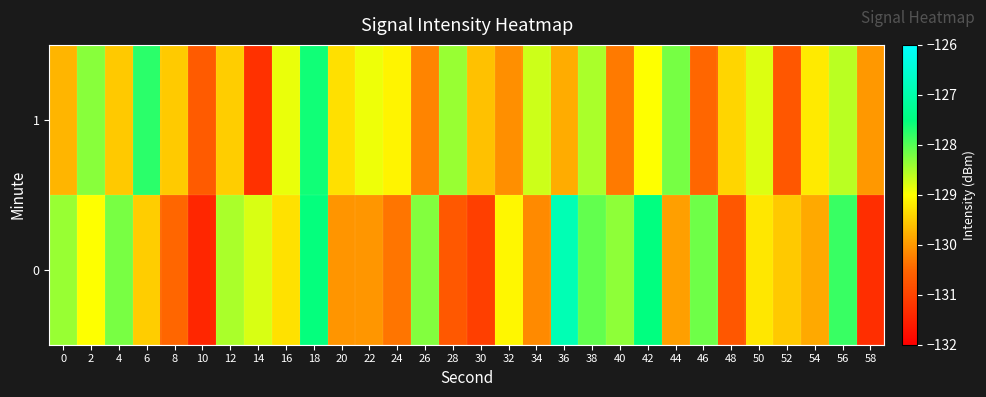

At which category does the chart reach its minimum across all series?

10